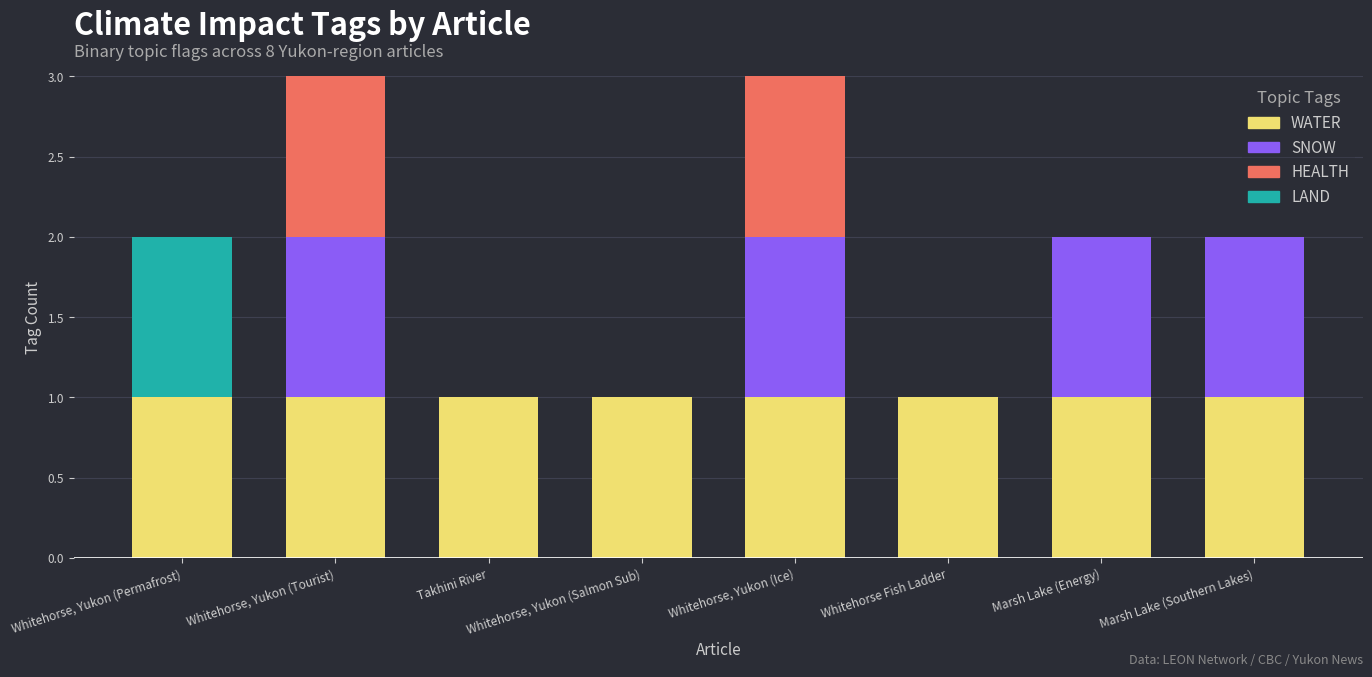

True or false: WATER has a value of 1 at Whitehorse, Yukon (Permafrost).

True